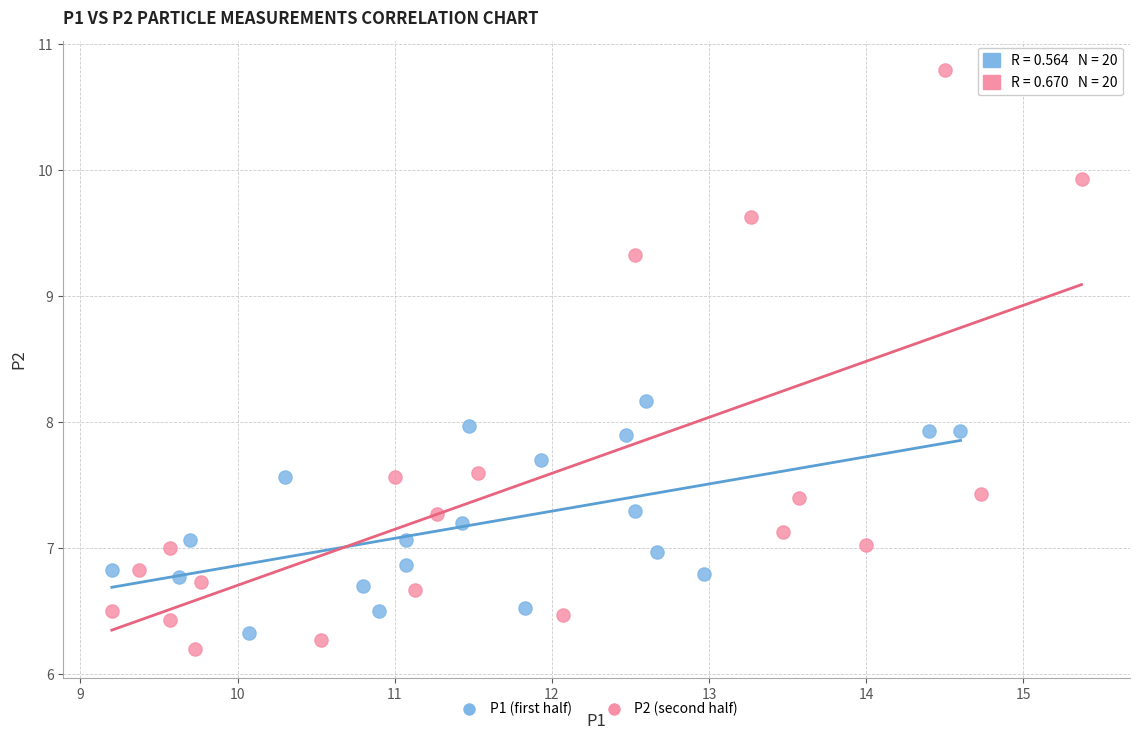

Which series has the widest spread of Y values?

P2 (second half)